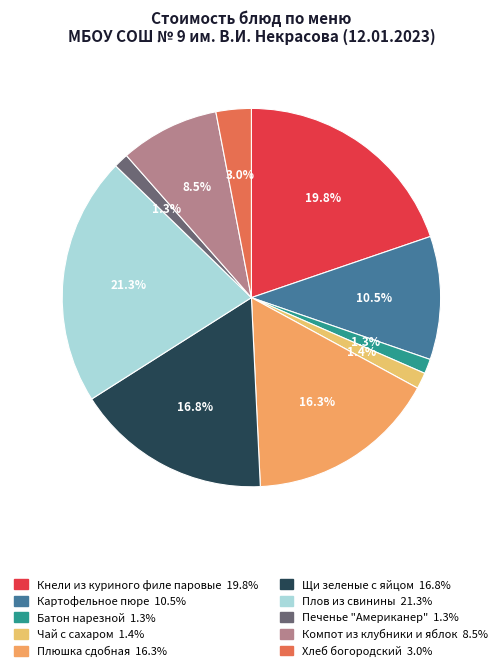

Is the sum of Плюшка сдобная and Кнели из куриного филе паровые greater than half?

No